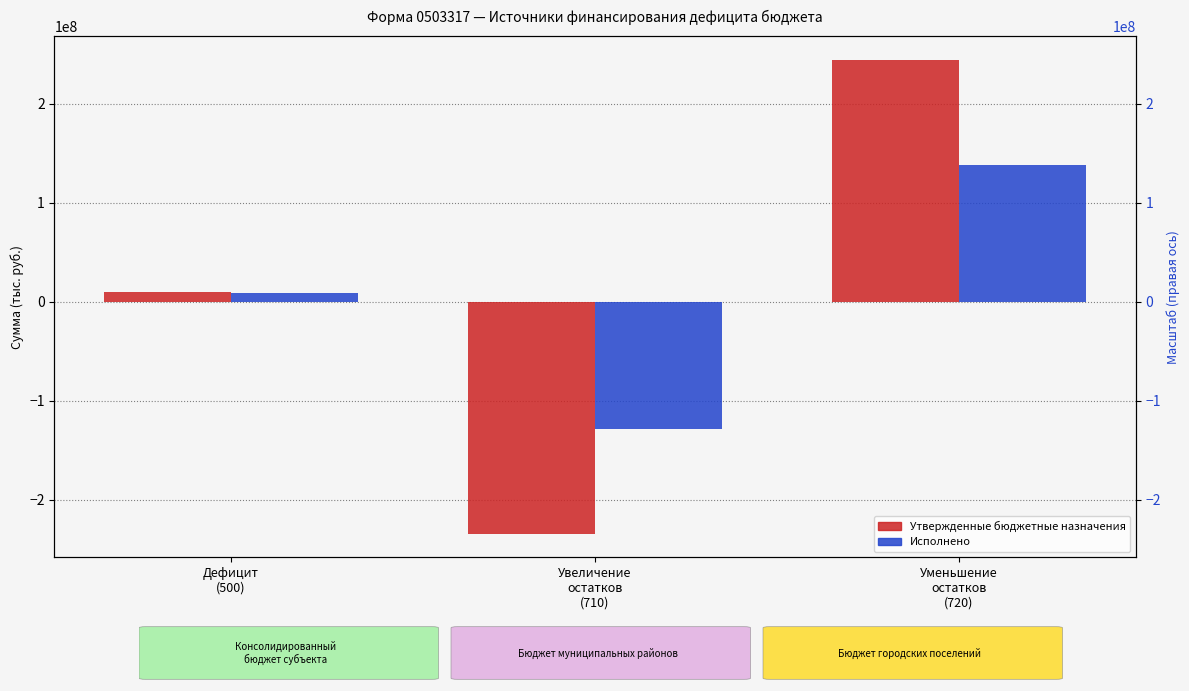

Are the bars grouped side by side (vs. stacked)?

Yes